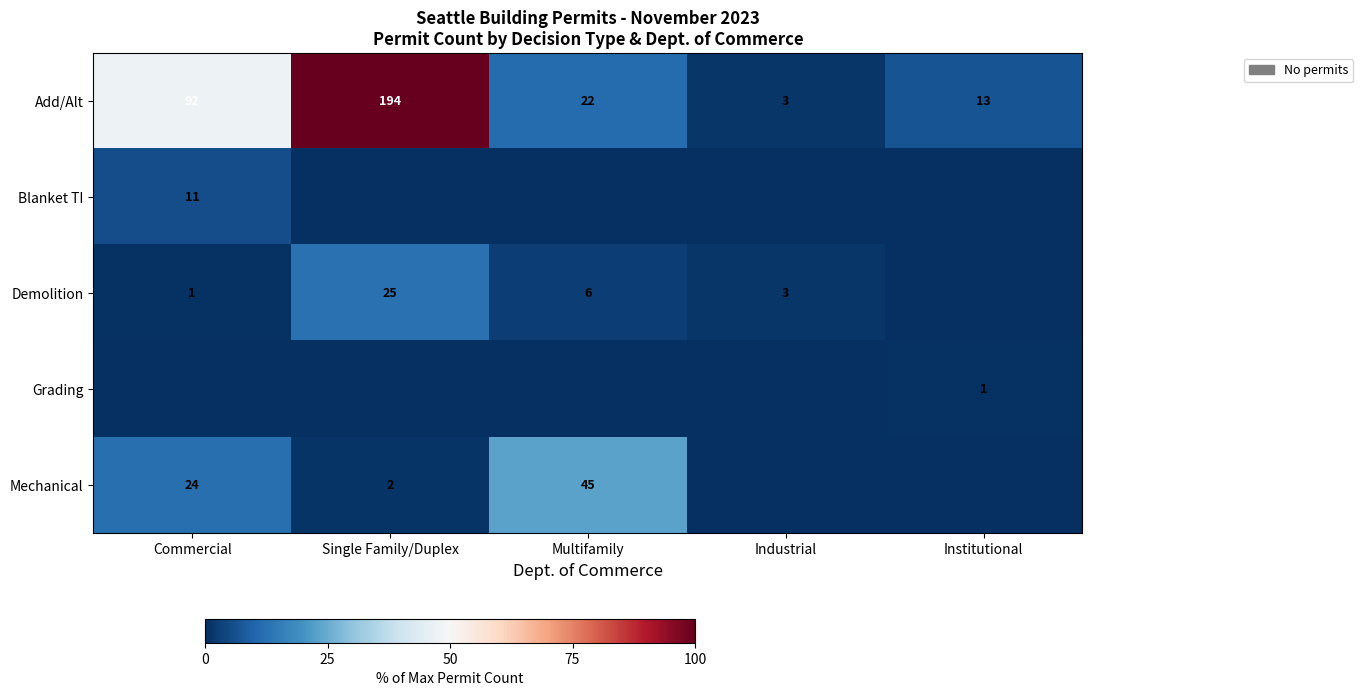

The Add/Alt series shows 1.5 at Industrial. True or false?

True